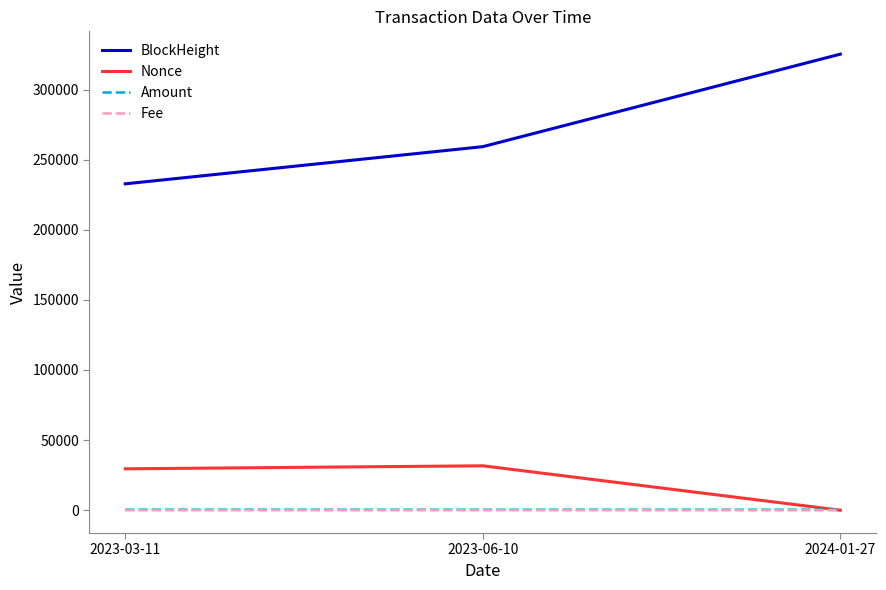

How many values in the Amount series exceed 388?

2